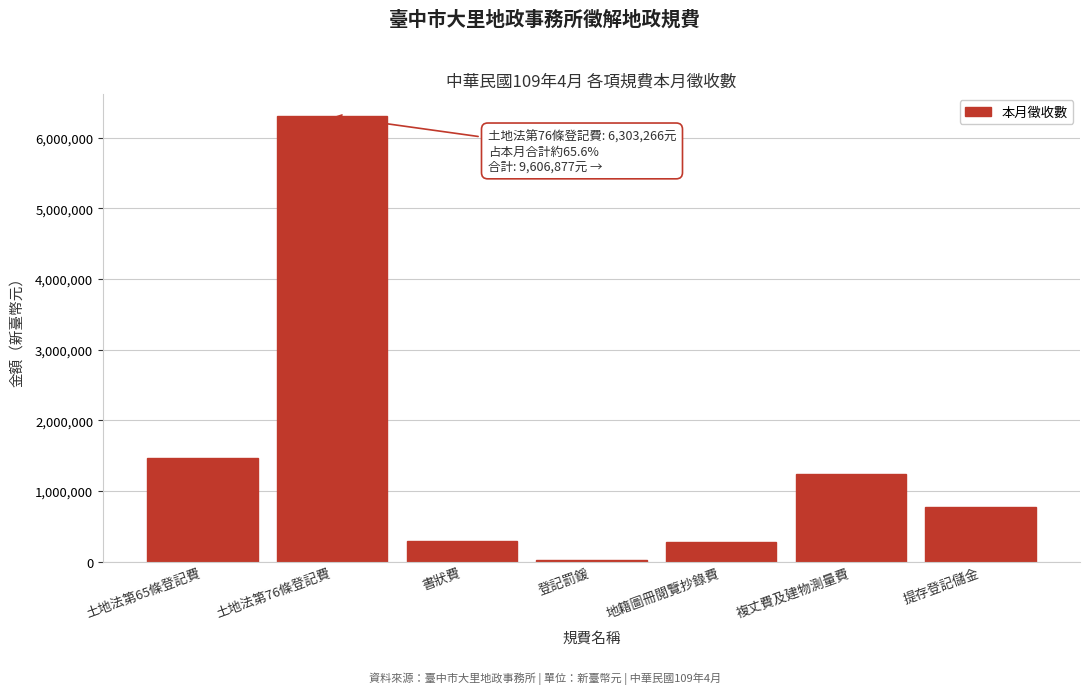

What is the label of the 7th bar from the left?

提存登記儲金